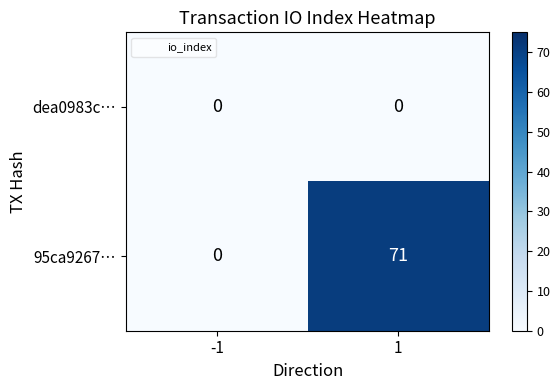

List the series in order of their peak value, highest first.

95ca9267…, dea0983c…